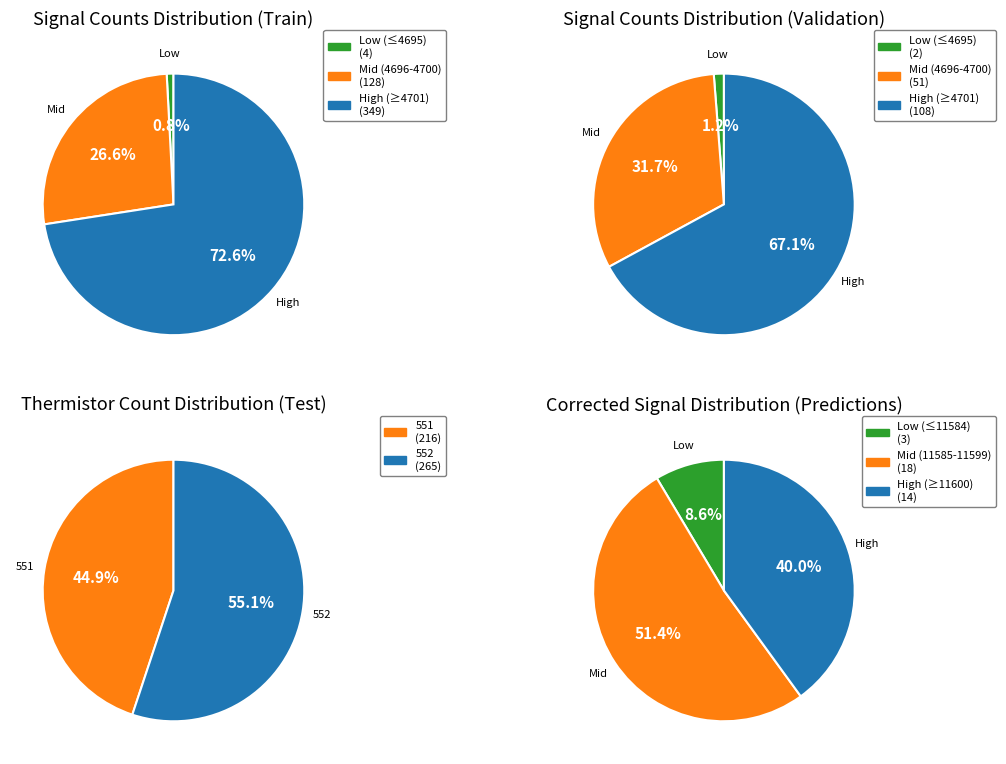

The 3 slice represents 10% of the pie. True or false?

True